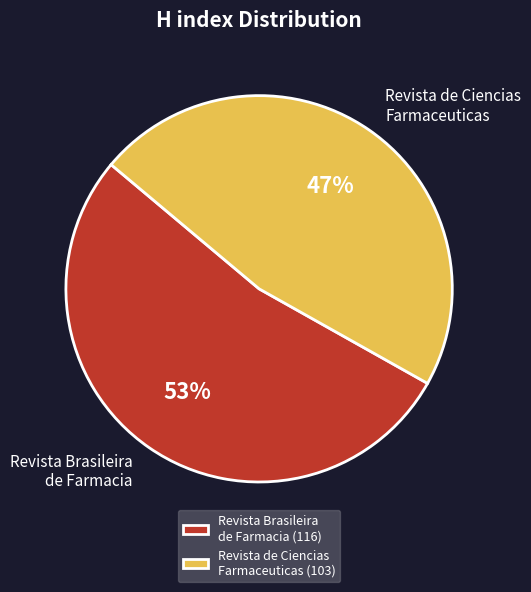

What is the ratio of the value at Revista Brasileira de Farmacia to the value at Revista de Ciencias Farmaceuticas?

1.1